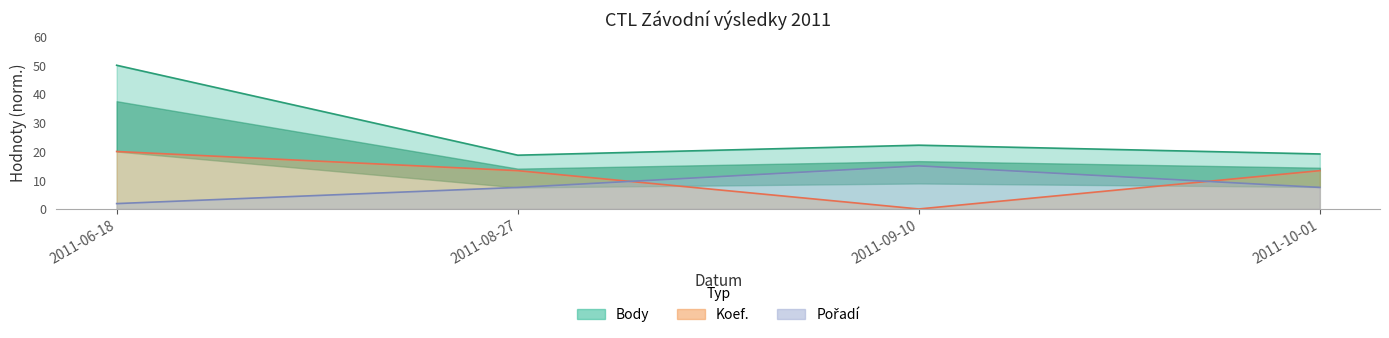

What is the difference between the maximum and second lowest values in the Pořadí series?

7.5